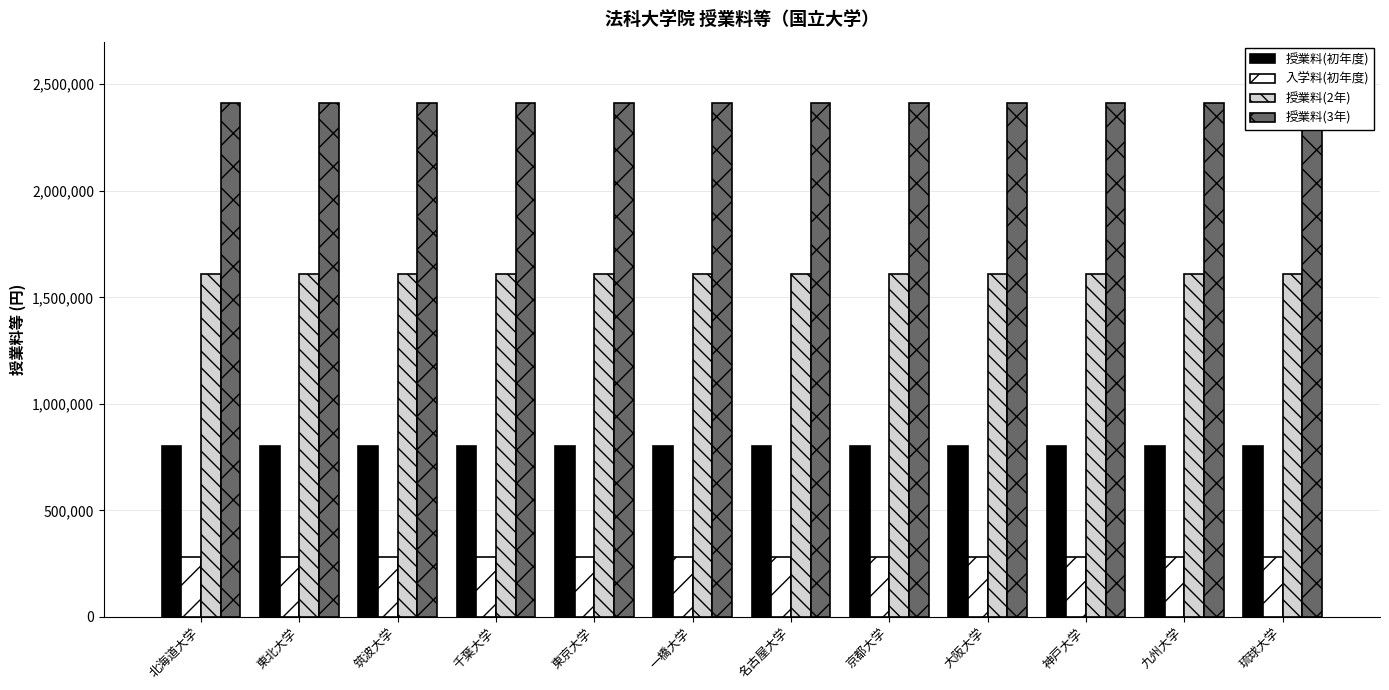

Reading left to right, what are all the values shown in this chart?

授業料(初年度): 北海道大学=804000	東北大学=804000	筑波大学=804000	千葉大学=804000	東京大学=804000	一橋大学=804000	名古屋大学=804000	京都大学=804000	大阪大学=804000	神戸大学=804000	九州大学=804000	琉球大学=804000
入学料(初年度): 北海道大学=282000	東北大学=282000	筑波大学=282000	千葉大学=282000	東京大学=282000	一橋大学=282000	名古屋大学=282000	京都大学=282000	大阪大学=282000	神戸大学=282000	九州大学=282000	琉球大学=282000
授業料(2年): 北海道大学=1608000	東北大学=1608000	筑波大学=1608000	千葉大学=1608000	東京大学=1608000	一橋大学=1608000	名古屋大学=1608000	京都大学=1608000	大阪大学=1608000	神戸大学=1608000	九州大学=1608000	琉球大学=1608000
授業料(3年): 北海道大学=2412000	東北大学=2412000	筑波大学=2412000	千葉大学=2412000	東京大学=2412000	一橋大学=2412000	名古屋大学=2412000	京都大学=2412000	大阪大学=2412000	神戸大学=2412000	九州大学=2412000	琉球大学=2412000